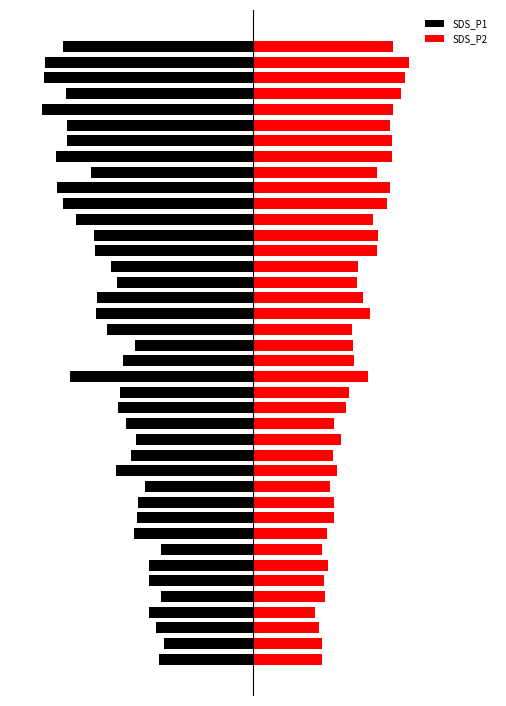

List the labels in order of SDS_P2 value, smallest first.

3, 2, 7, 1, 0, 5, 4, 8, 6, 11, 13, 9, 15, 10, 12, 14, 16, 17, 21, 20, 19, 24, 25, 23, 18, 22, 28, 26, 31, 27, 29, 30, 34, 33, 32, 35, 39, 36, 37, 38